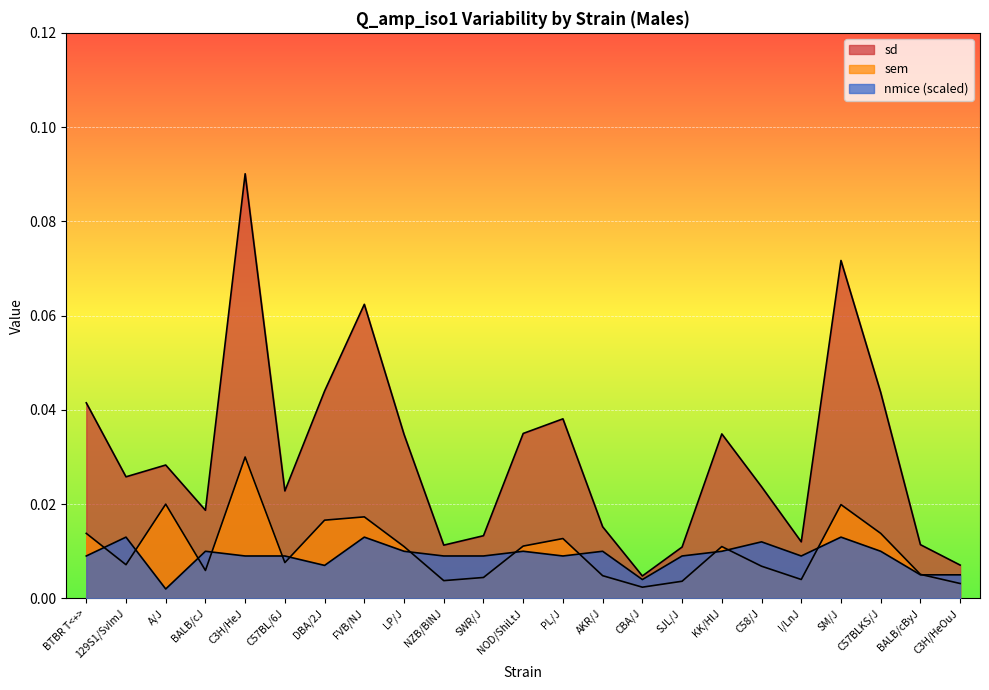

Which has a higher value, NZB/BlNJ or AKR/J?

AKR/J